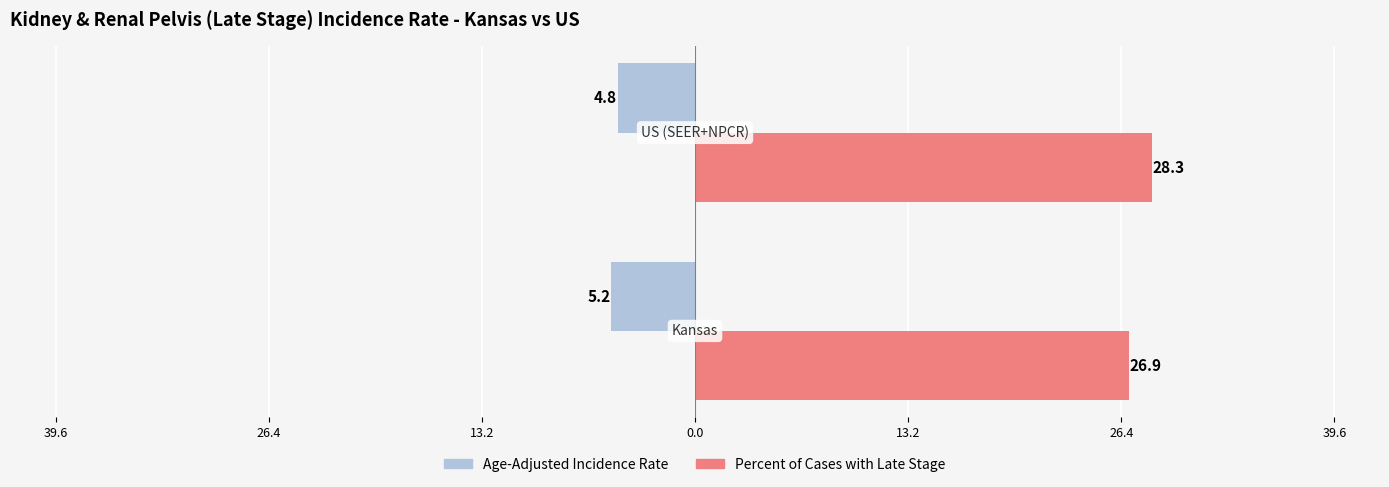

List the series in order of their overall mean, lowest first.

Age-Adjusted Incidence Rate, Percent of Cases with Late Stage